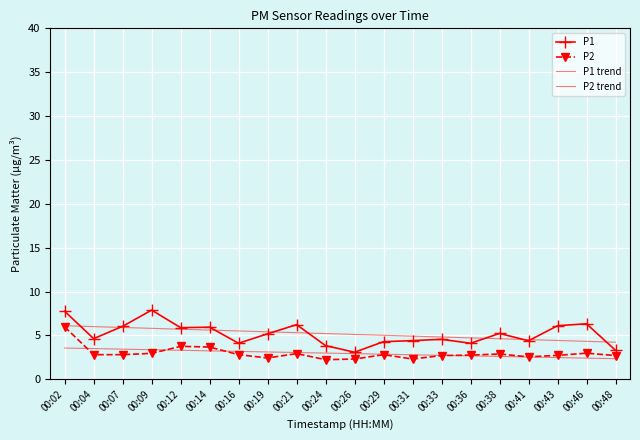

What is the difference between the highest and lowest values at 00:29?

2.2